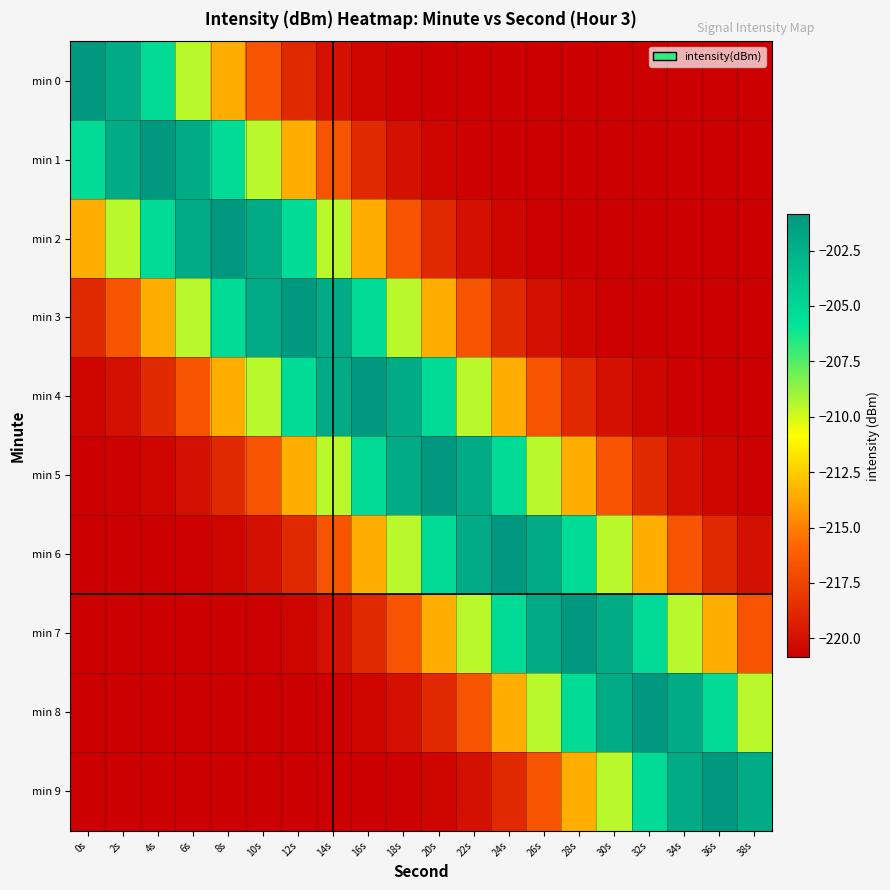

Reading left to right, transcribe all the data shown in this chart.

min 0: 0s=-200.9	2s=-202.1	4s=-205.3	6s=-209.5	8s=-213.5	10s=-216.7	12s=-218.8	14s=-219.9	16s=-220.5	18s=-220.7	20s=-220.8	22s=-220.9	24s=-220.9	26s=-220.9	28s=-220.9	30s=-220.9	32s=-220.9	34s=-220.9	36s=-220.9	38s=-220.9
min 1: 0s=-205.3	2s=-202.1	4s=-200.9	6s=-202.1	8s=-205.3	10s=-209.5	12s=-213.5	14s=-216.7	16s=-218.8	18s=-219.9	20s=-220.5	22s=-220.7	24s=-220.8	26s=-220.9	28s=-220.9	30s=-220.9	32s=-220.9	34s=-220.9	36s=-220.9	38s=-220.9
min 2: 0s=-213.5	2s=-209.5	4s=-205.3	6s=-202.1	8s=-200.9	10s=-202.1	12s=-205.3	14s=-209.5	16s=-213.5	18s=-216.7	20s=-218.8	22s=-219.9	24s=-220.5	26s=-220.7	28s=-220.8	30s=-220.9	32s=-220.9	34s=-220.9	36s=-220.9	38s=-220.9
min 3: 0s=-218.8	2s=-216.7	4s=-213.5	6s=-209.5	8s=-205.3	10s=-202.1	12s=-200.9	14s=-202.1	16s=-205.3	18s=-209.5	20s=-213.5	22s=-216.7	24s=-218.8	26s=-219.9	28s=-220.5	30s=-220.7	32s=-220.8	34s=-220.9	36s=-220.9	38s=-220.9
min 4: 0s=-220.5	2s=-219.9	4s=-218.8	6s=-216.7	8s=-213.5	10s=-209.5	12s=-205.3	14s=-202.1	16s=-200.9	18s=-202.1	20s=-205.3	22s=-209.5	24s=-213.5	26s=-216.7	28s=-218.8	30s=-219.9	32s=-220.5	34s=-220.7	36s=-220.8	38s=-220.9
min 5: 0s=-220.8	2s=-220.7	4s=-220.5	6s=-219.9	8s=-218.8	10s=-216.7	12s=-213.5	14s=-209.5	16s=-205.3	18s=-202.1	20s=-200.9	22s=-202.1	24s=-205.3	26s=-209.5	28s=-213.5	30s=-216.7	32s=-218.8	34s=-219.9	36s=-220.5	38s=-220.7
min 6: 0s=-220.9	2s=-220.9	4s=-220.8	6s=-220.7	8s=-220.5	10s=-219.9	12s=-218.8	14s=-216.7	16s=-213.5	18s=-209.5	20s=-205.3	22s=-202.1	24s=-200.9	26s=-202.1	28s=-205.3	30s=-209.5	32s=-213.5	34s=-216.7	36s=-218.8	38s=-219.9
min 7: 0s=-220.9	2s=-220.9	4s=-220.9	6s=-220.9	8s=-220.8	10s=-220.7	12s=-220.5	14s=-219.9	16s=-218.8	18s=-216.7	20s=-213.5	22s=-209.5	24s=-205.3	26s=-202.1	28s=-200.9	30s=-202.1	32s=-205.3	34s=-209.5	36s=-213.5	38s=-216.7
min 8: 0s=-220.9	2s=-220.9	4s=-220.9	6s=-220.9	8s=-220.9	10s=-220.9	12s=-220.8	14s=-220.7	16s=-220.5	18s=-219.9	20s=-218.8	22s=-216.7	24s=-213.5	26s=-209.5	28s=-205.3	30s=-202.1	32s=-200.9	34s=-202.1	36s=-205.3	38s=-209.5
min 9: 0s=-220.9	2s=-220.9	4s=-220.9	6s=-220.9	8s=-220.9	10s=-220.9	12s=-220.9	14s=-220.9	16s=-220.8	18s=-220.7	20s=-220.5	22s=-219.9	24s=-218.8	26s=-216.7	28s=-213.5	30s=-209.5	32s=-205.3	34s=-202.1	36s=-200.9	38s=-202.1